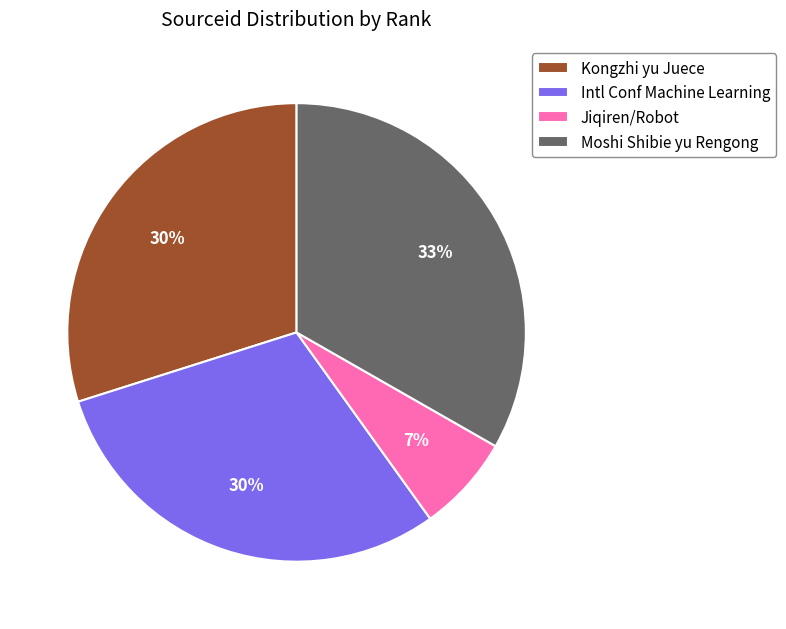

What percentage is the Intl Conf Machine Learning slice, to the nearest percent?

30%